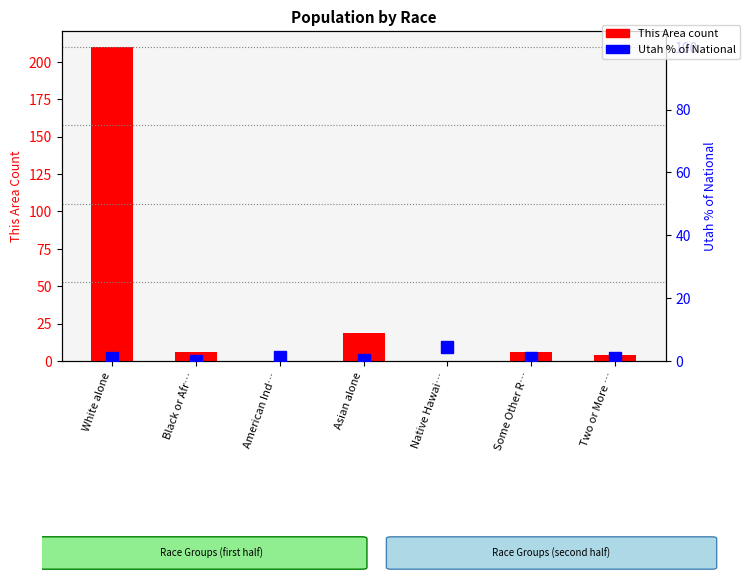

Which series has the largest total across all categories?

This Area count